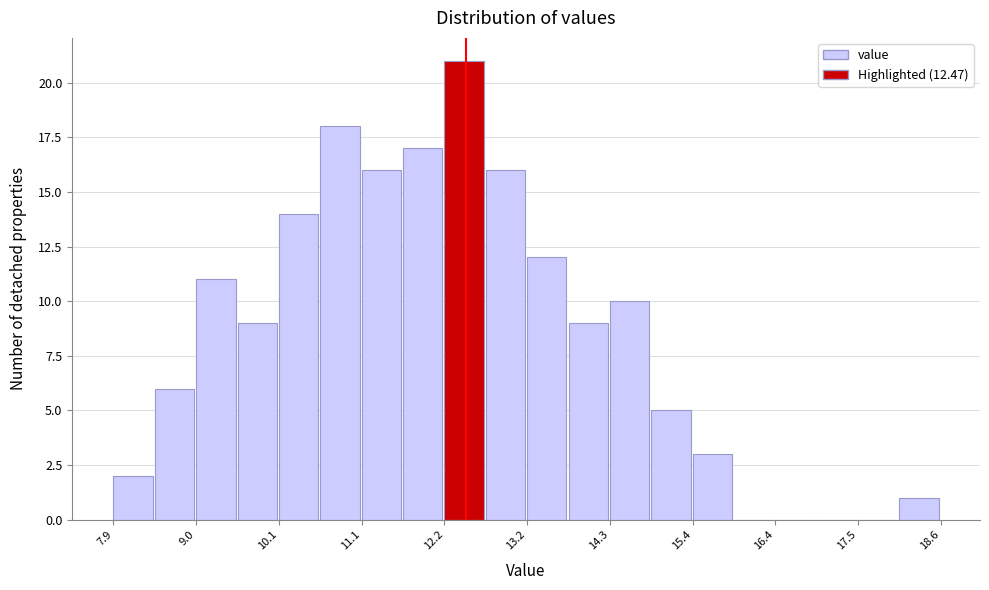

Read against the x-axis, roughly where is the centre of the tallest bar?

12.4